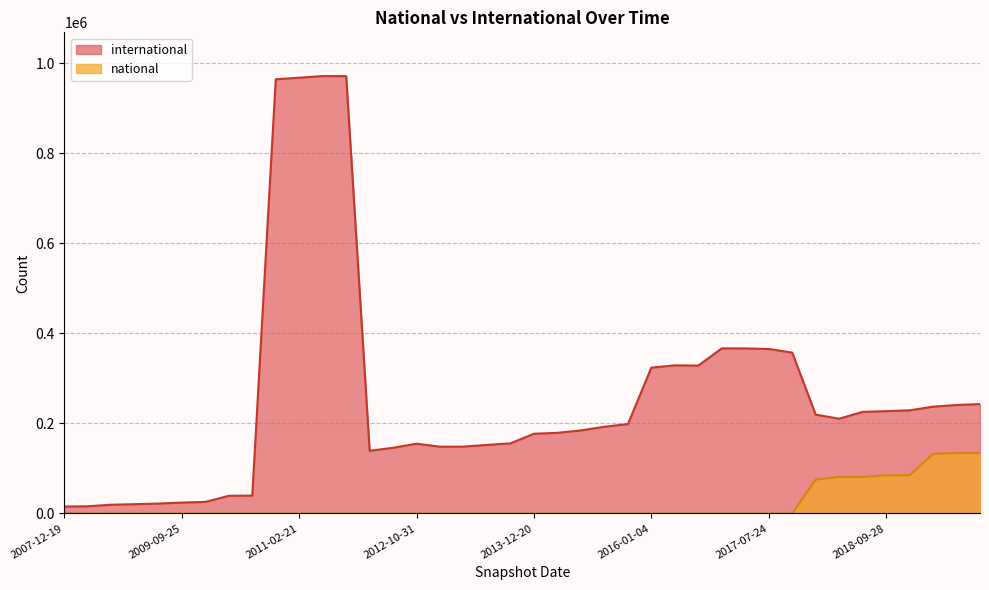

True or false: international and national intersect in this chart.

False